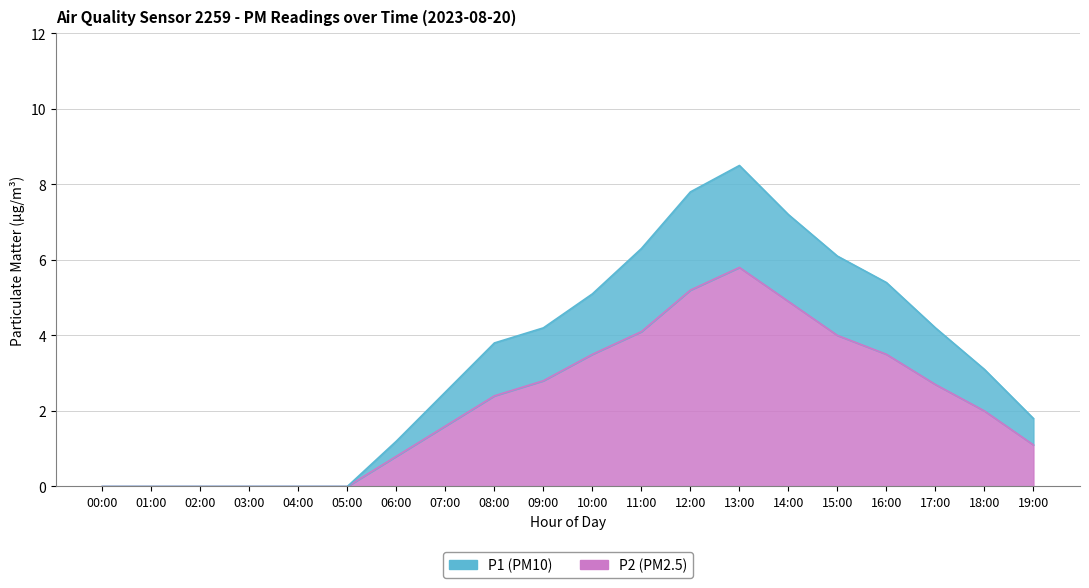

Does the chart have visible grid lines?

Yes